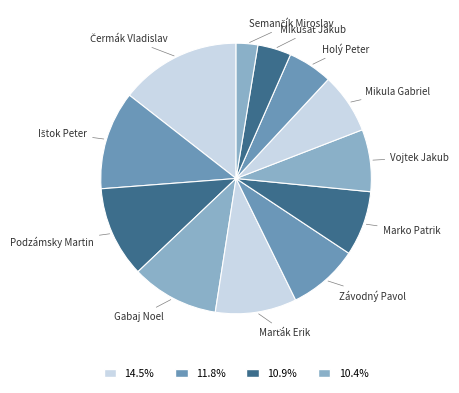

Combined, do Mikula Gabriel and Podzámsky Martin account for over 50%?

No